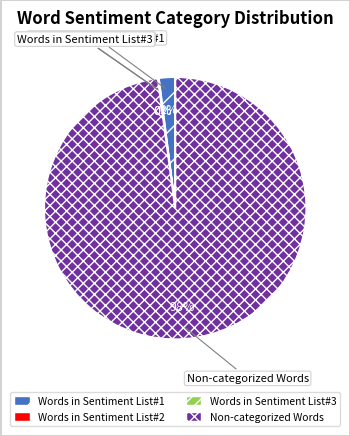

How much of the chart is everything except Words in Sentiment List#2?

99.9%